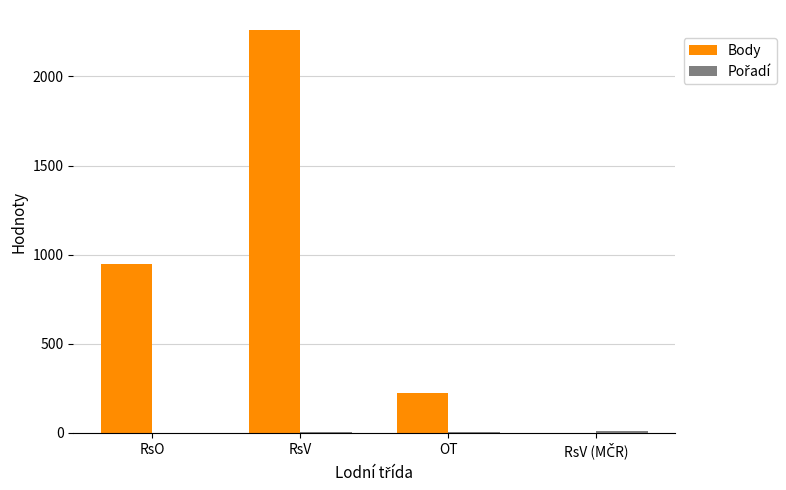

What is the sum of the Body values at RsO and OT?

1172